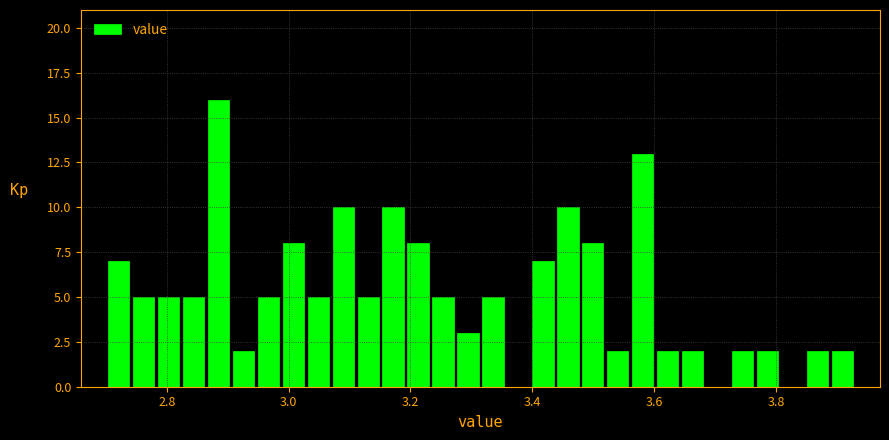

Around what value on the x-axis is the tallest bar? Give the approximate position of its centre, as read against the axis.

2.88